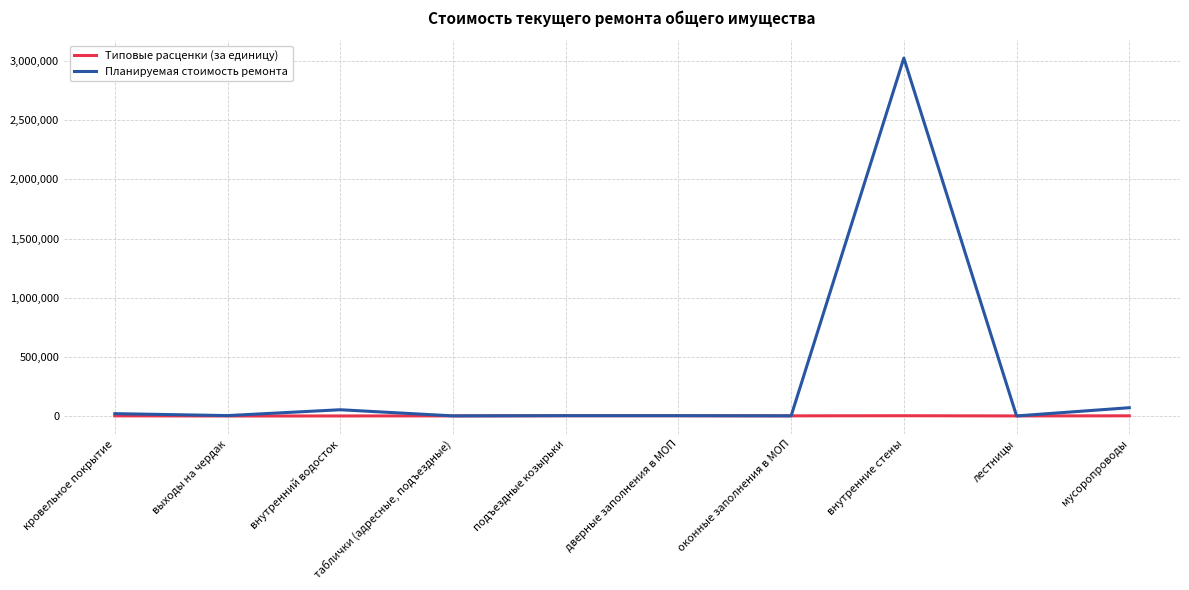

What is the difference between the second highest and minimum values in the Планируемая стоимость ремонта series?

69537.4